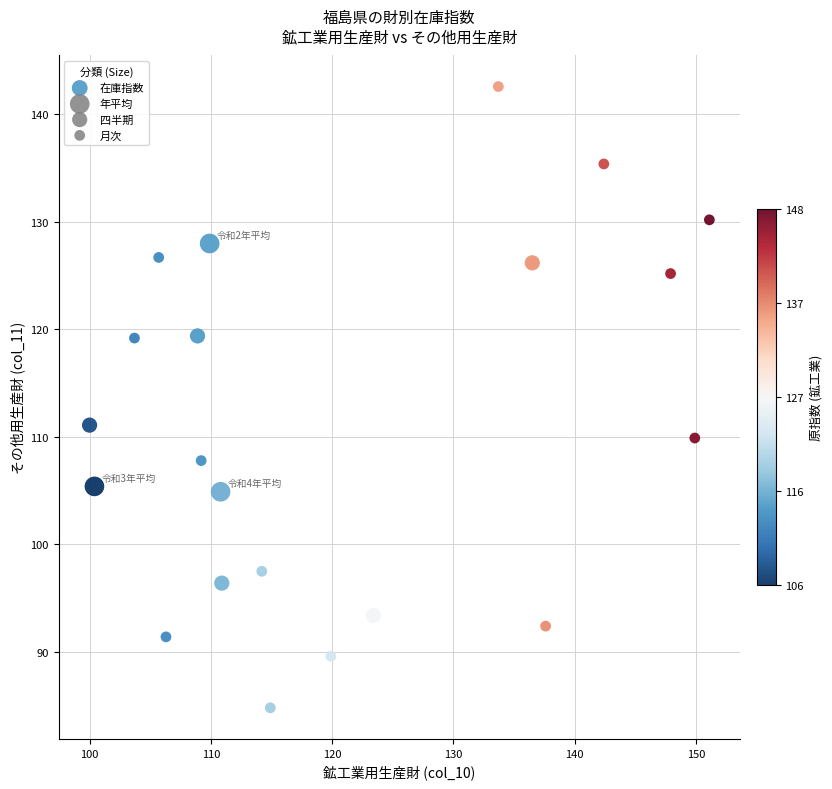

What is the range of X values (max minus min)?

51.1